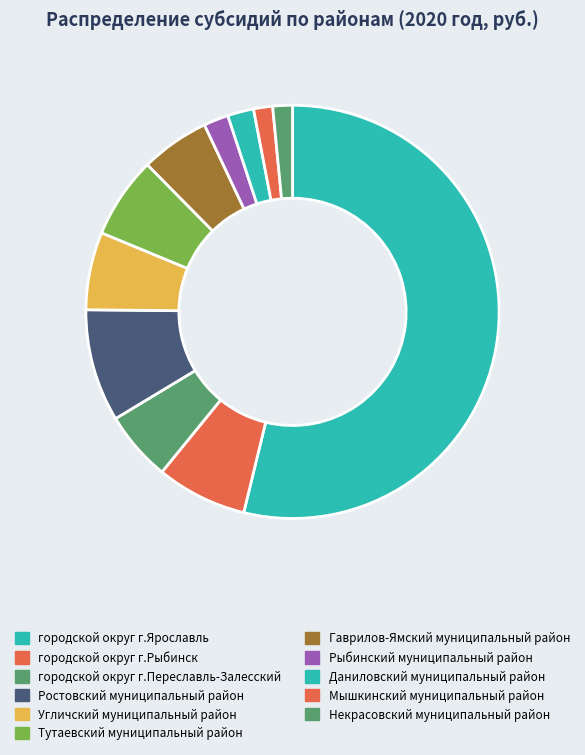

Which category has the biggest portion of the pie?

городской округ г.Ярославль